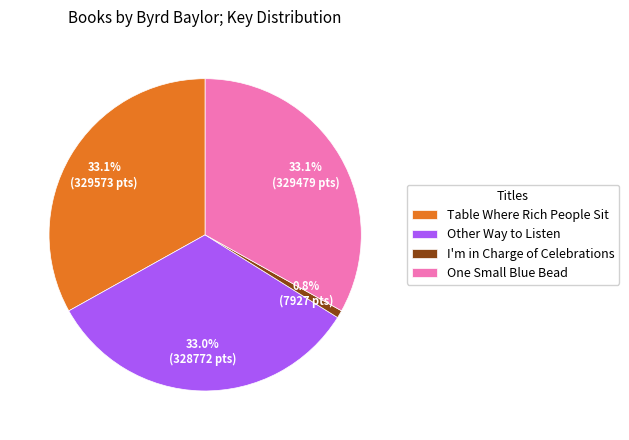

To the nearest percent, what is the difference between the One Small Blue Bead and I'm in Charge of Celebrations slice percentages?

32%